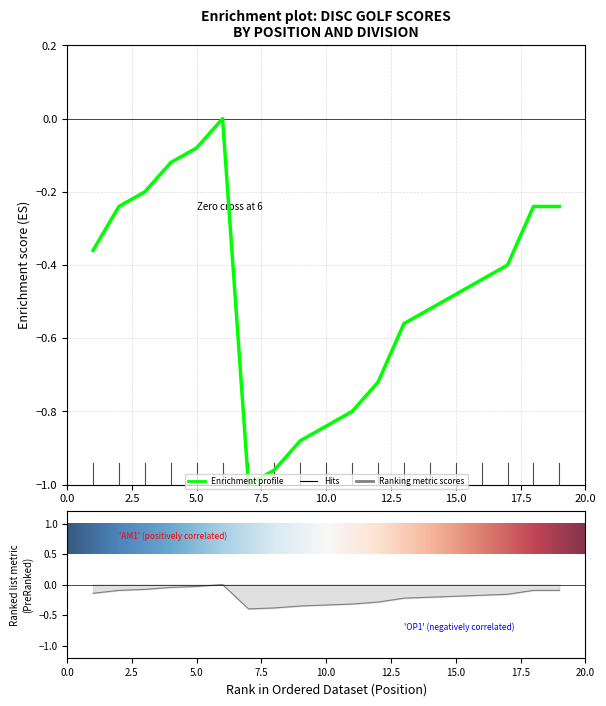

How many lines are shown in the chart?

2